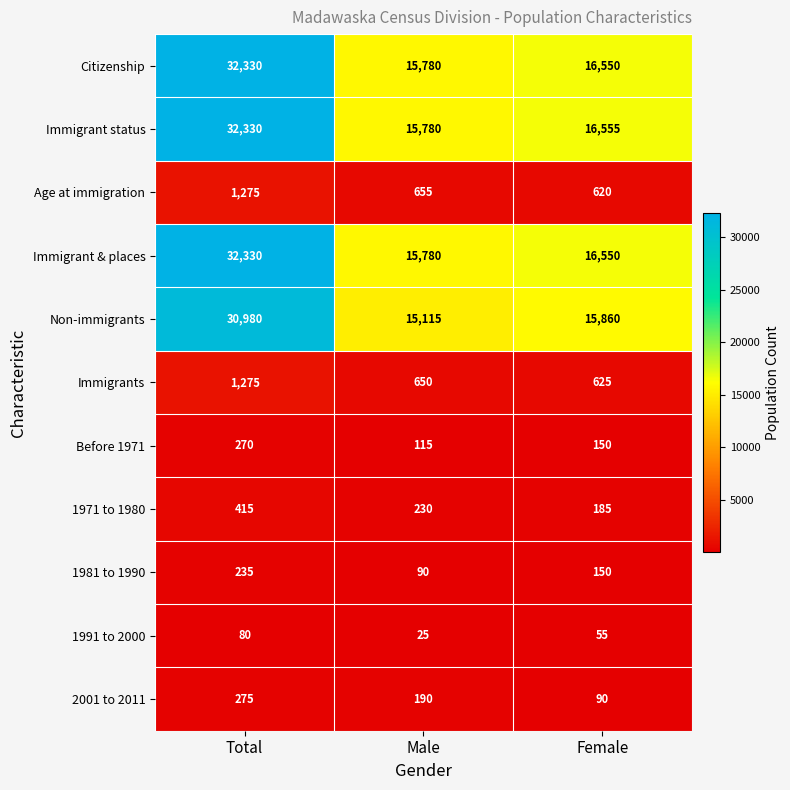

Between Male and Female, which series saw the biggest shift?

Immigrant status